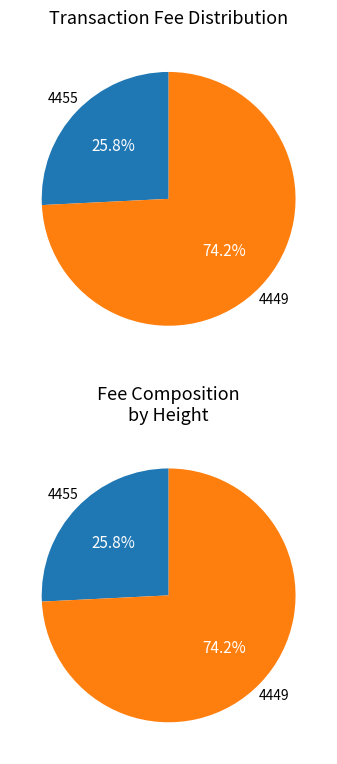

What is the majority slice?

4449